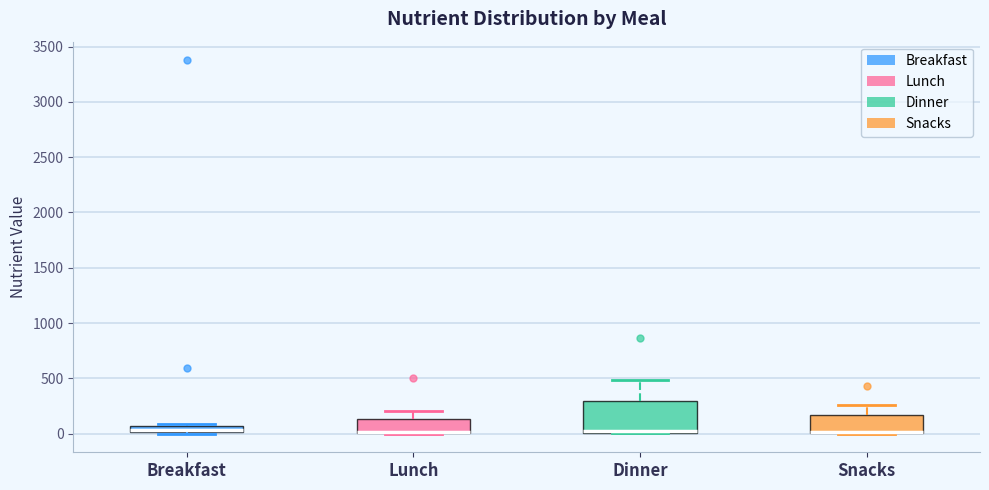

Where is the lower edge of the box for Breakfast on the y-axis? The values are not printed on the chart, so give them approximately, as read against the axis.

0